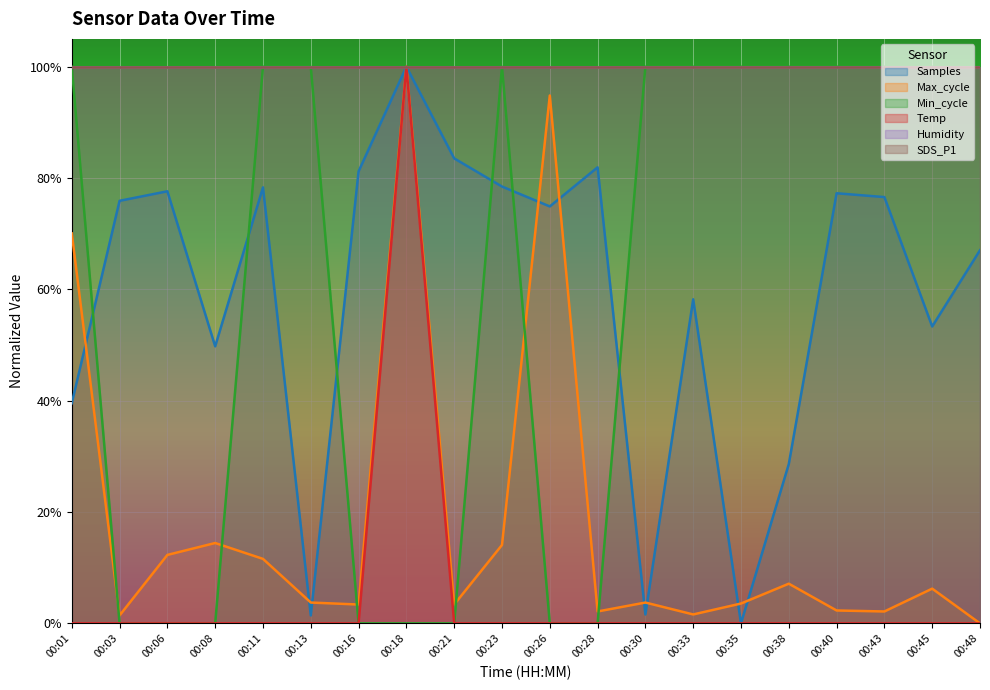

At 00:08, list the series in order from smallest to largest.

Min_cycle, Temp, Max_cycle, Samples